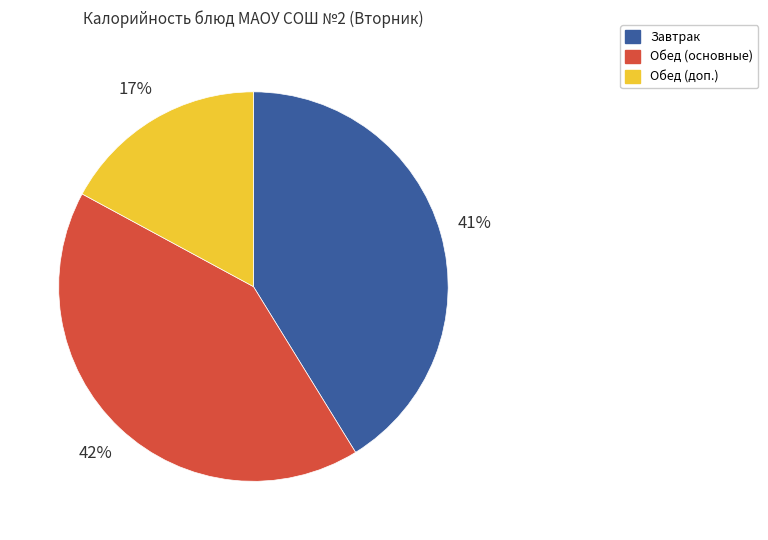

Is there a majority slice in this chart?

No